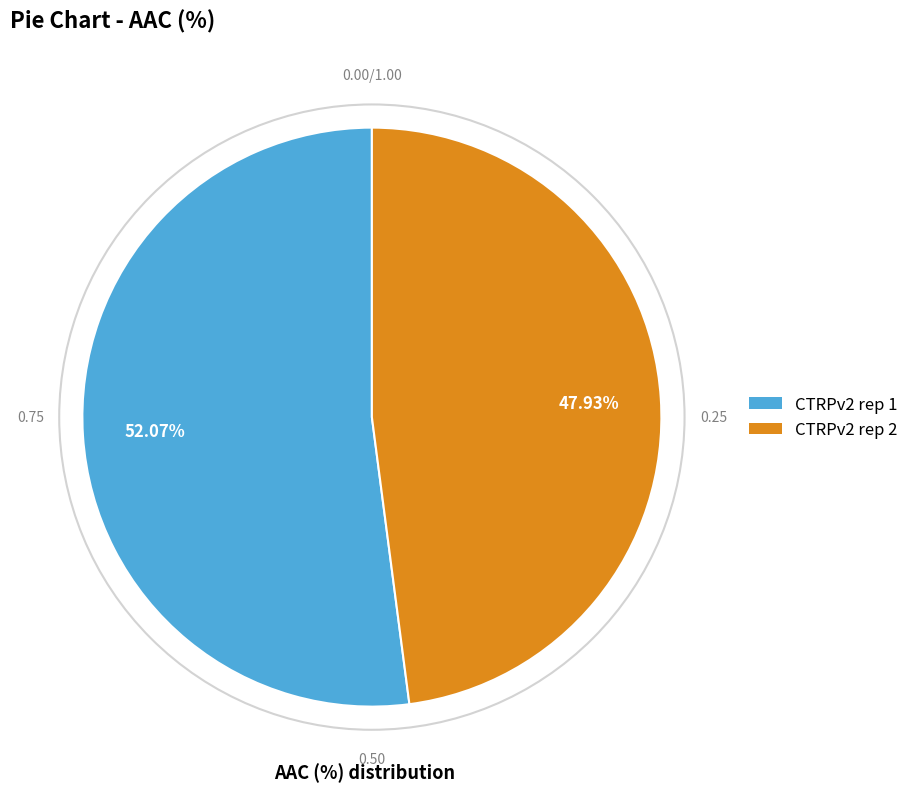

What percentage do CTRPv2 rep 2 and CTRPv2 rep 1 together represent?

100.0%